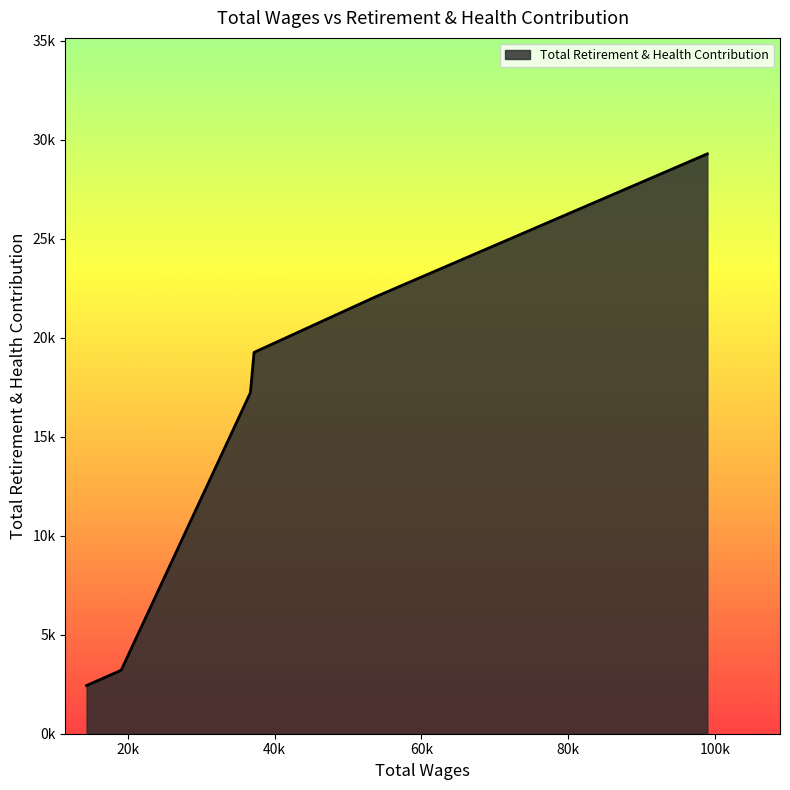

Does the chart display data point markers on the line(s)?

No